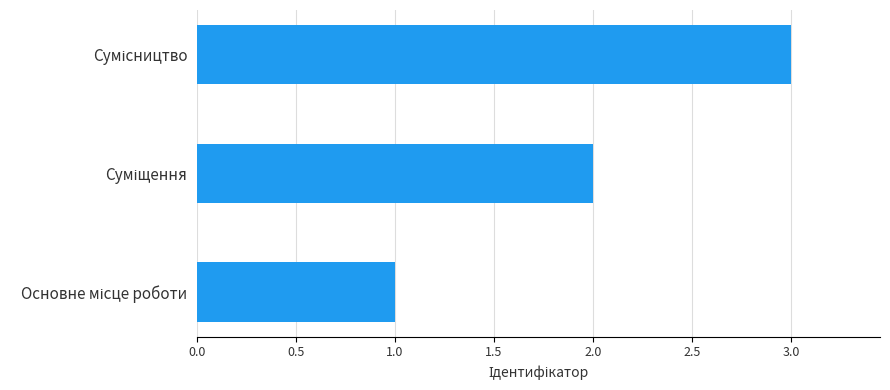

What is the sum of all values?

6